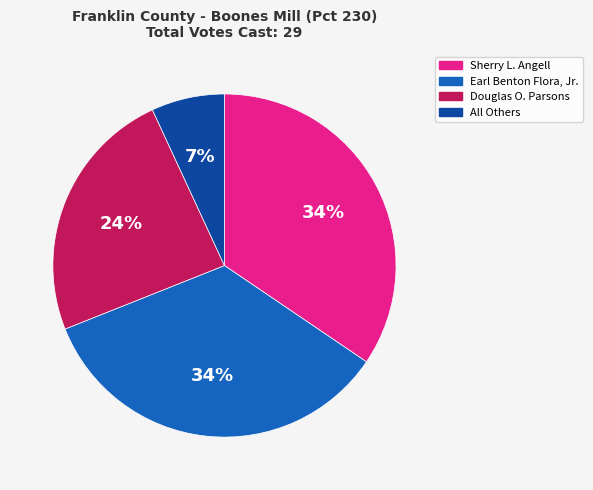

Which has a higher value, Douglas O. Parsons or Sherry L. Angell?

Sherry L. Angell